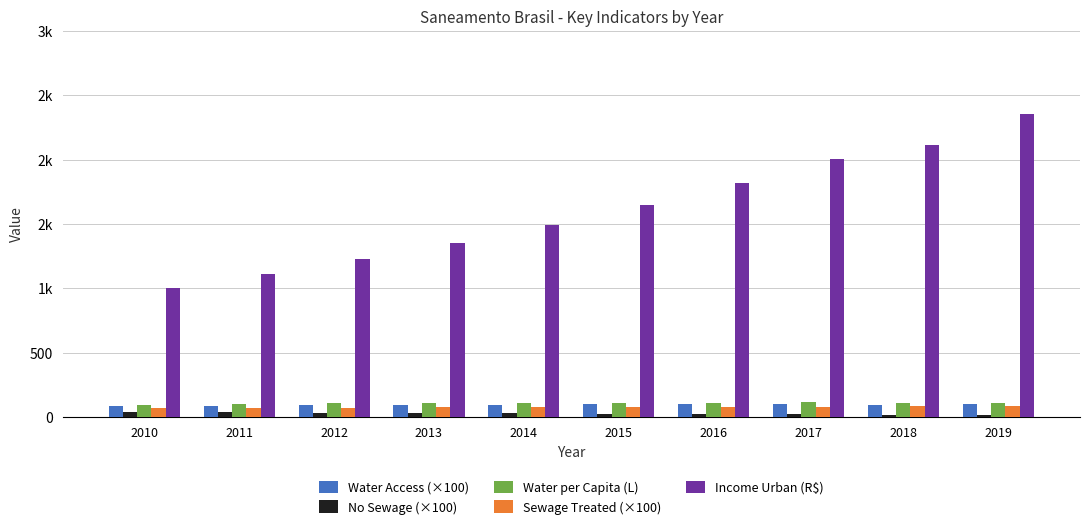

What are all the series names shown in the legend?

Water Access (×100), No Sewage (×100), Water per Capita (L), Sewage Treated (×100), Income Urban (R$)